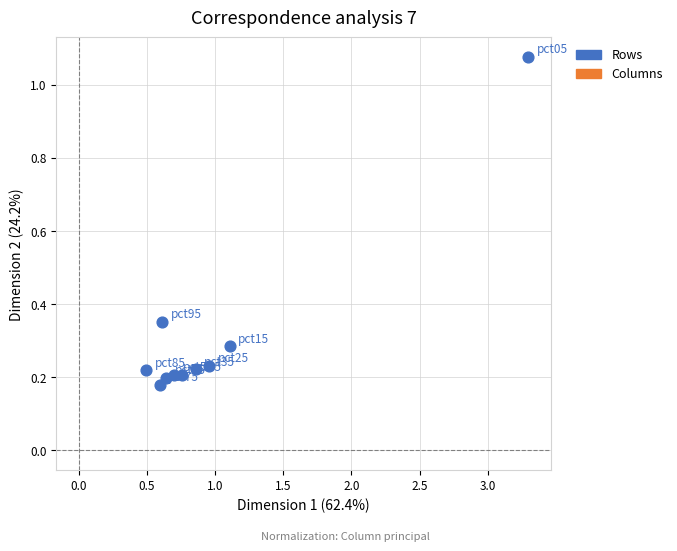

What is the average X value?

1.0